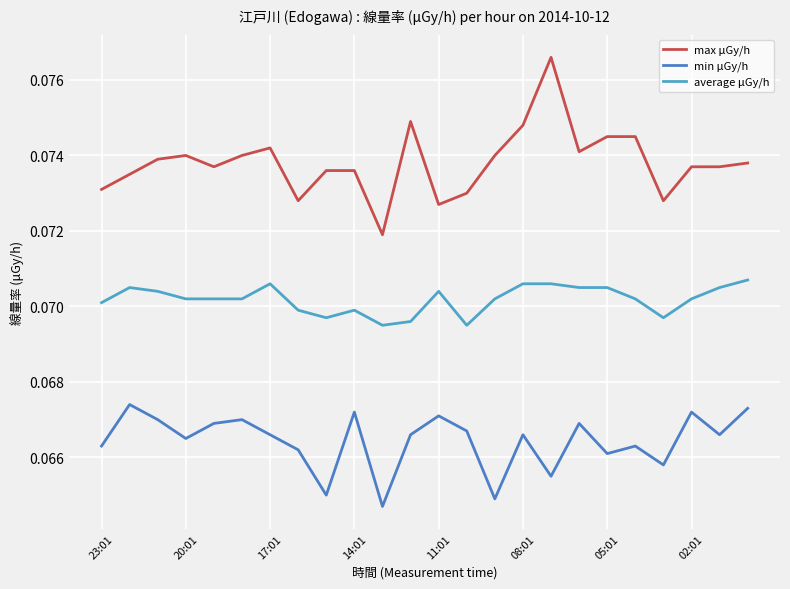

List the labels in order of max μGy/h value, largest first.

16, 11, 15, 18, 19, 05:01, 17, 14:01, 08:01, 14, 17:01, 23, 11:01, 21, 22, 8, 9, 20:01, 23:01, 13, 02:01, 20, 12, 10